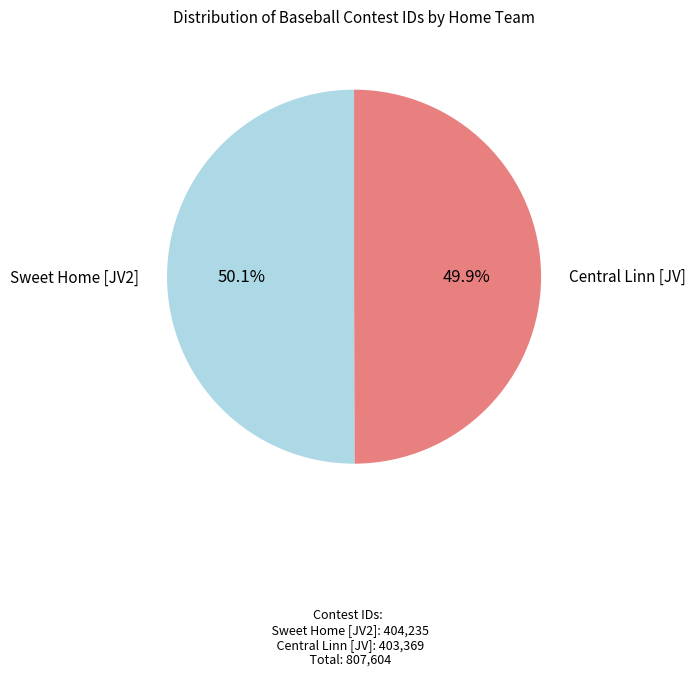

What portion of the pie excludes Sweet Home [JV2]?

49.9%